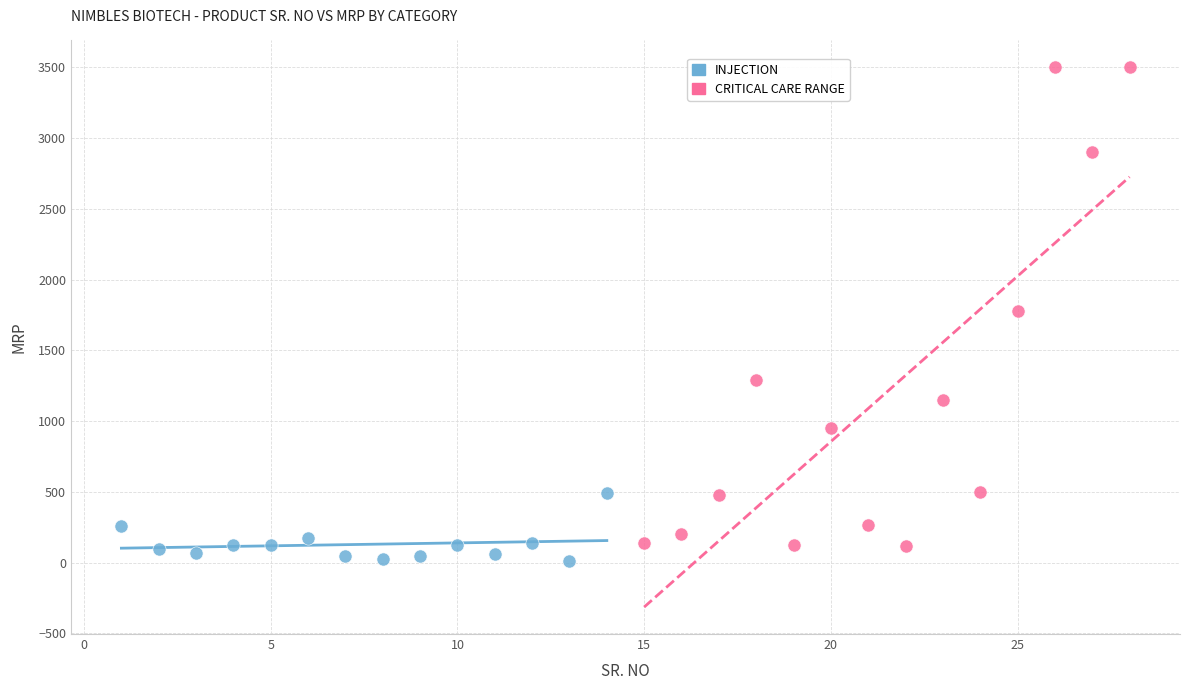

What are all the series names shown in the legend?

INJECTION, CRITICAL CARE RANGE